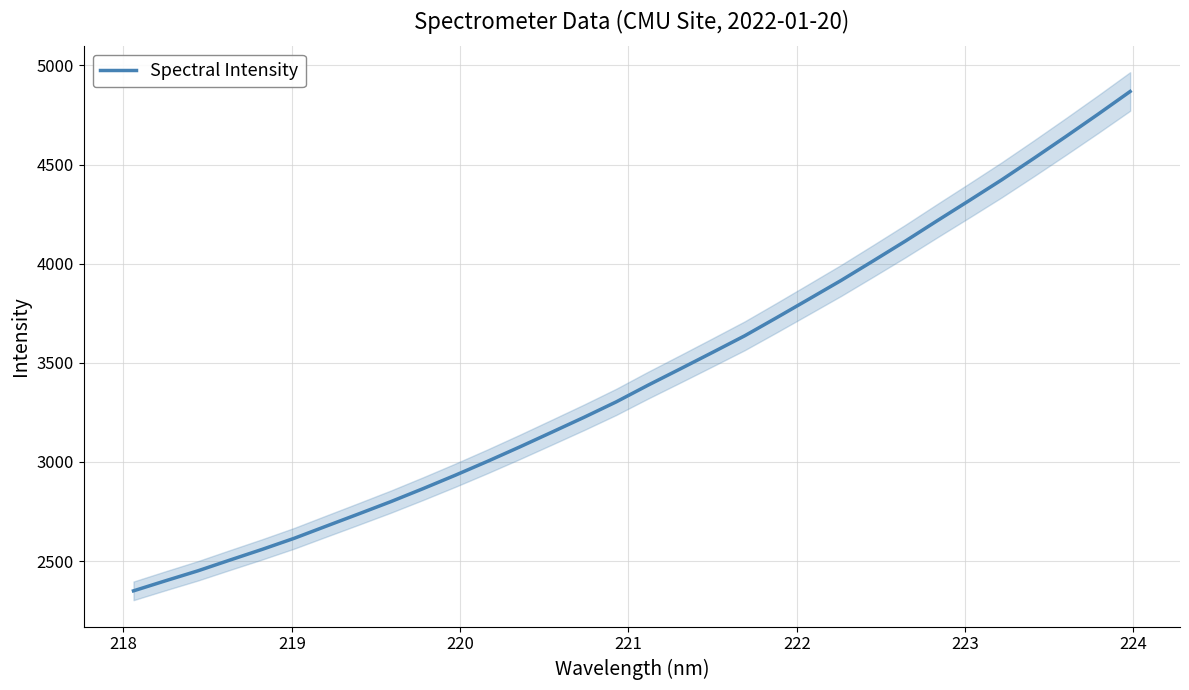

What is the difference between the maximum and second lowest values?

2467.8